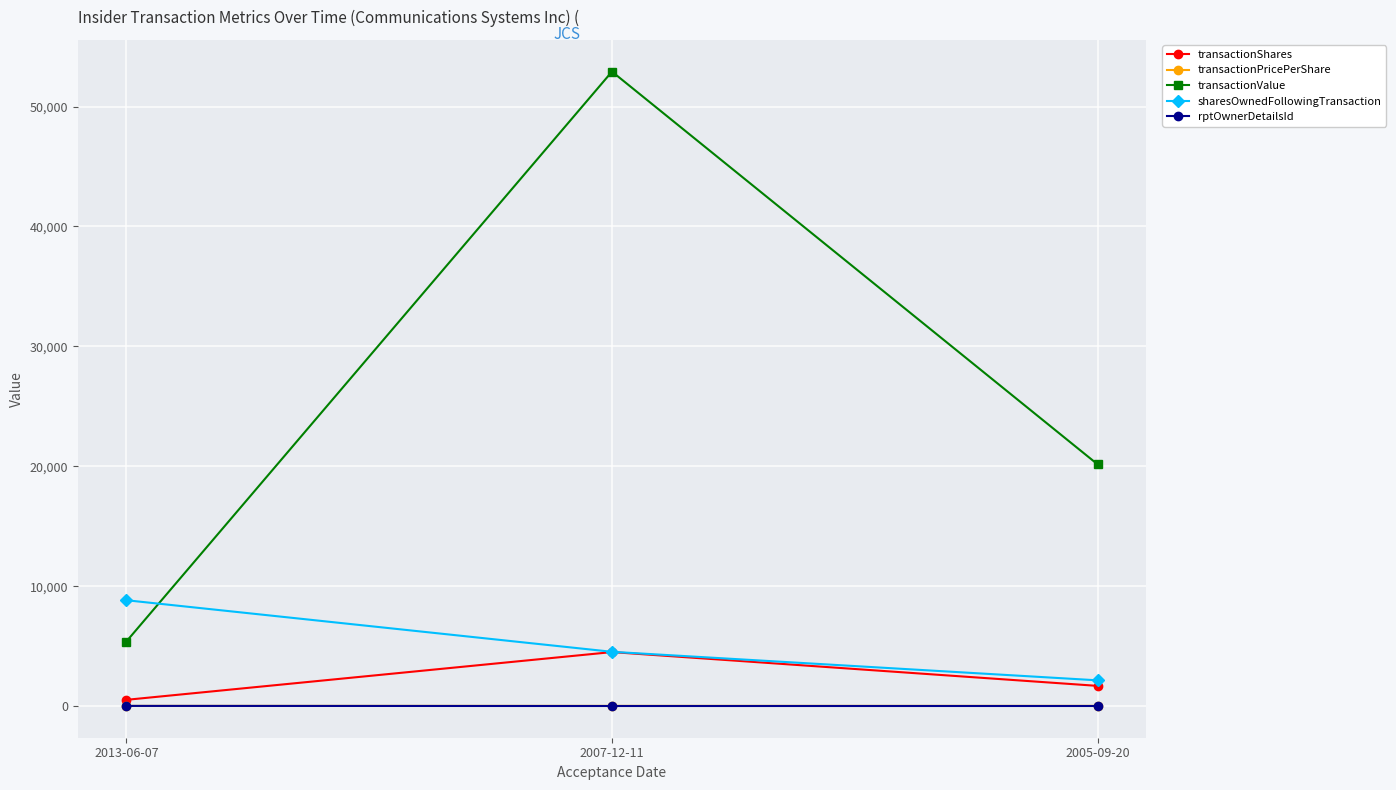

What is the label of the 1st point from the right?

2005-09-20